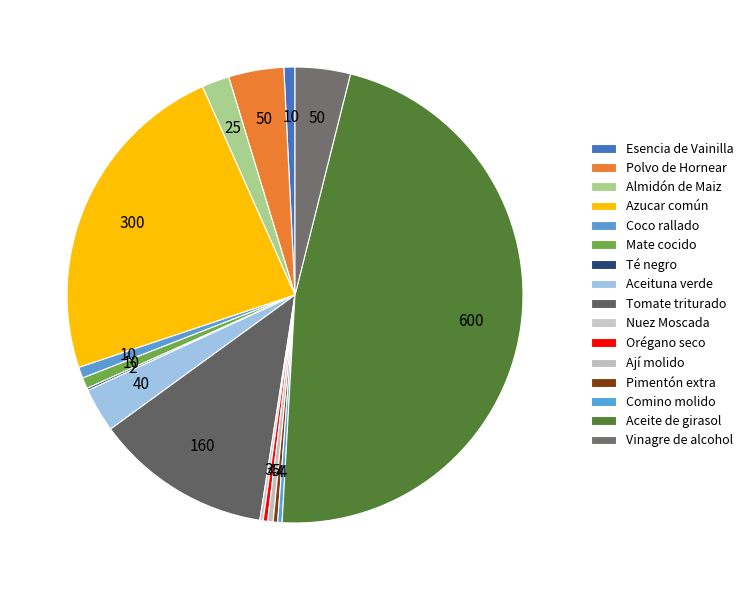

What is the total percentage of Mate cocido and Nuez Moscada?

1.0%